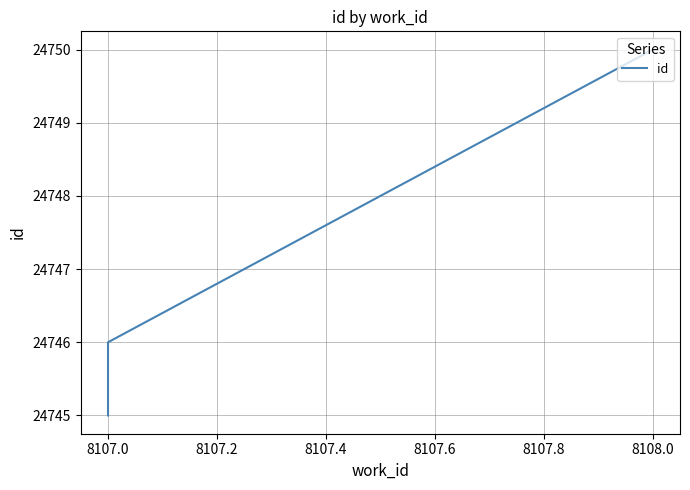

Does the chart display data point markers on the line(s)?

No